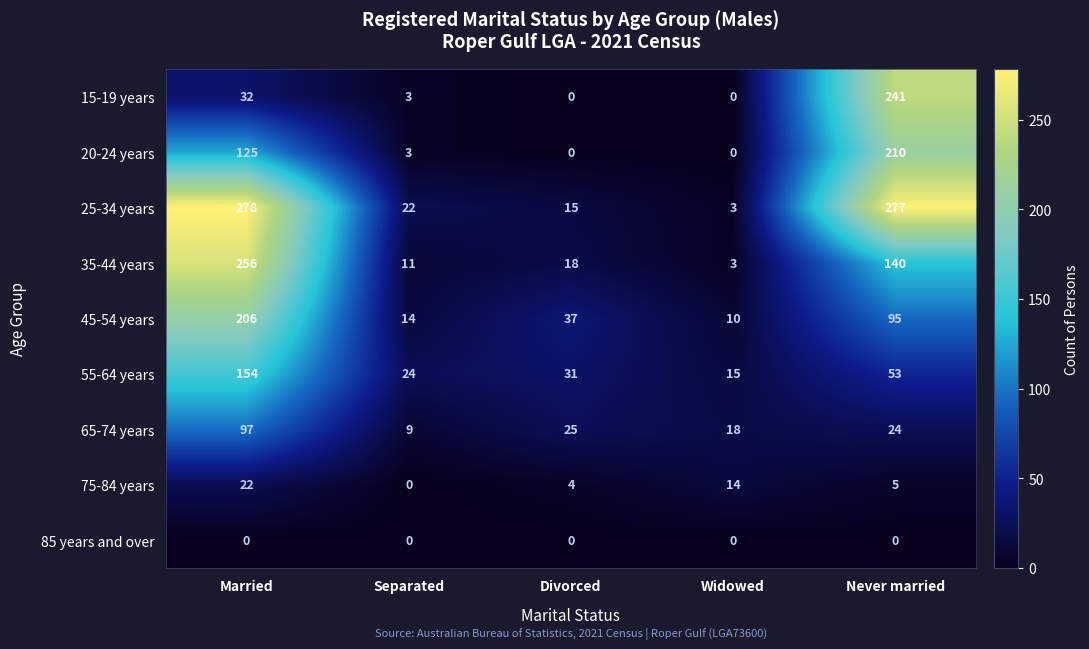

What is the spread (max minus min) of values at Widowed?

18